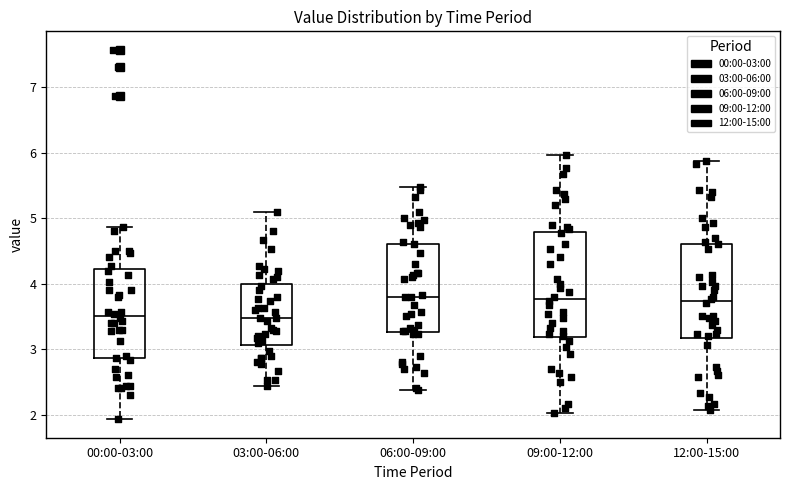

Reading left to right, transcribe this box plot: for each box, give where its median line is, the range the box spans, and where its two whiskers end, as read against the y-axis. The values are not printed on the chart, so give them approximately, as read against the axis.

00:00-03:00: median 3.5, box 2.9 to 4.2, whiskers 1.9 to 4.9
03:00-06:00: median 3.5, box 3.1 to 4.0, whiskers 2.4 to 5.1
06:00-09:00: median 3.8, box 3.3 to 4.6, whiskers 2.4 to 5.5
09:00-12:00: median 3.8, box 3.2 to 4.8, whiskers 2.0 to 6.0
12:00-15:00: median 3.7, box 3.2 to 4.6, whiskers 2.1 to 5.9